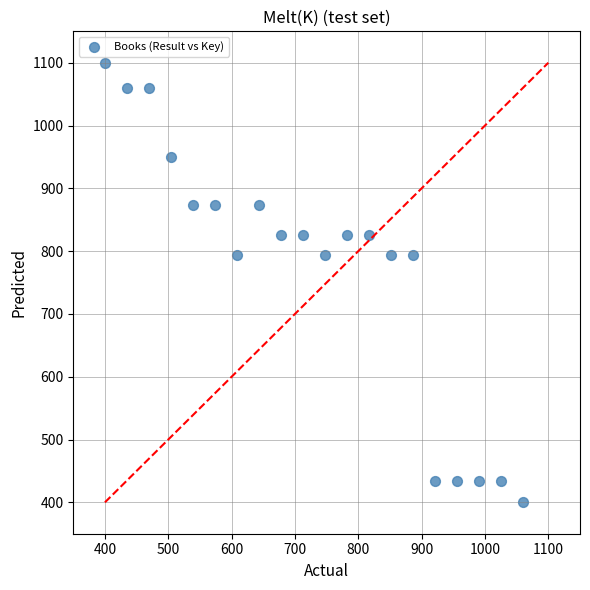

What is the range of X values (max minus min)?

660.0